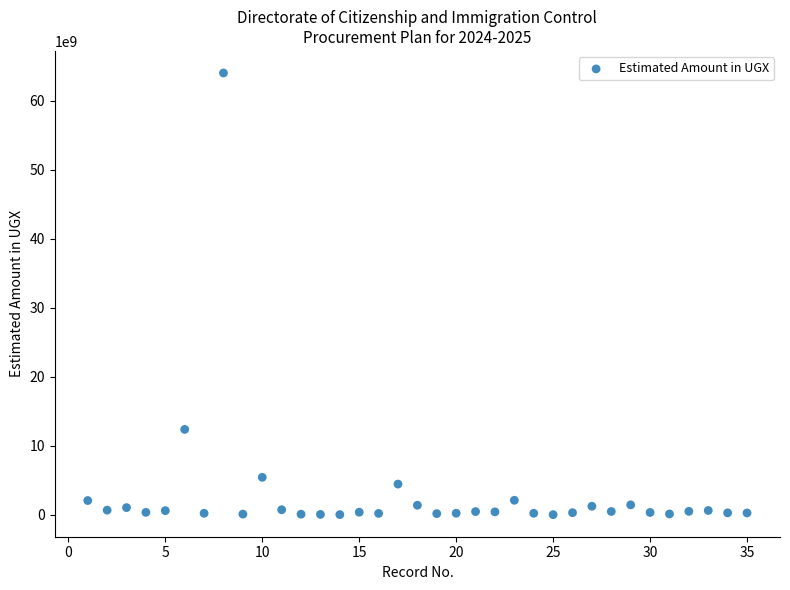

What Y value in the scatter plot is closest to 32026016297?

12374056040